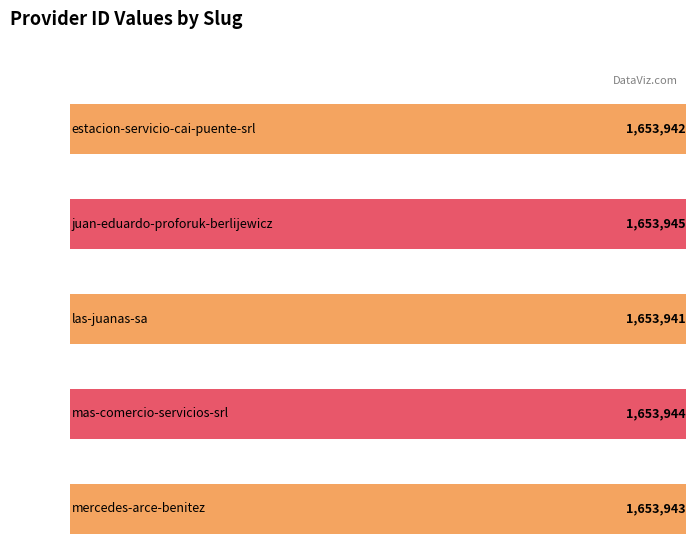

Rank the categories by value from highest to lowest.

juan-eduardo-proforuk-berlijewicz, mas-comercio-servicios-srl, mercedes-arce-benitez, estacion-servicio-cai-puente-srl, las-juanas-sa